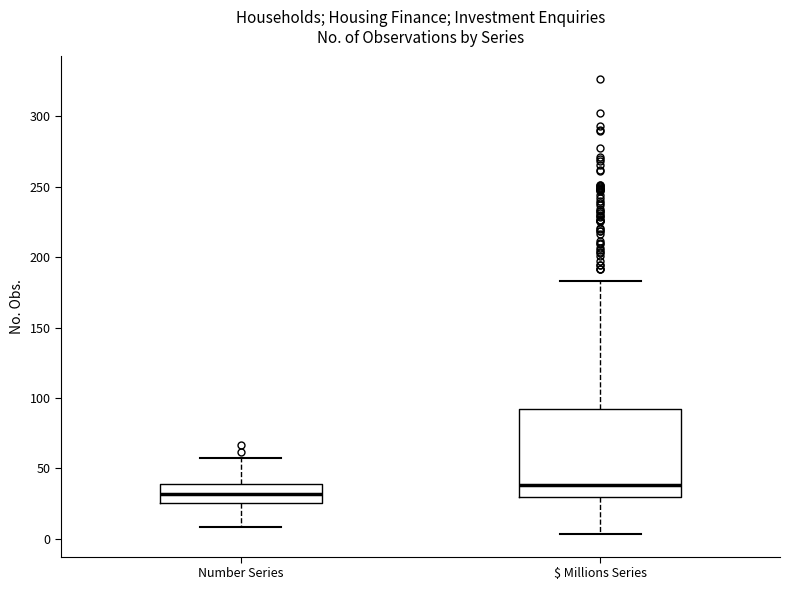

Which box has the highest median line?

$ Millions Series